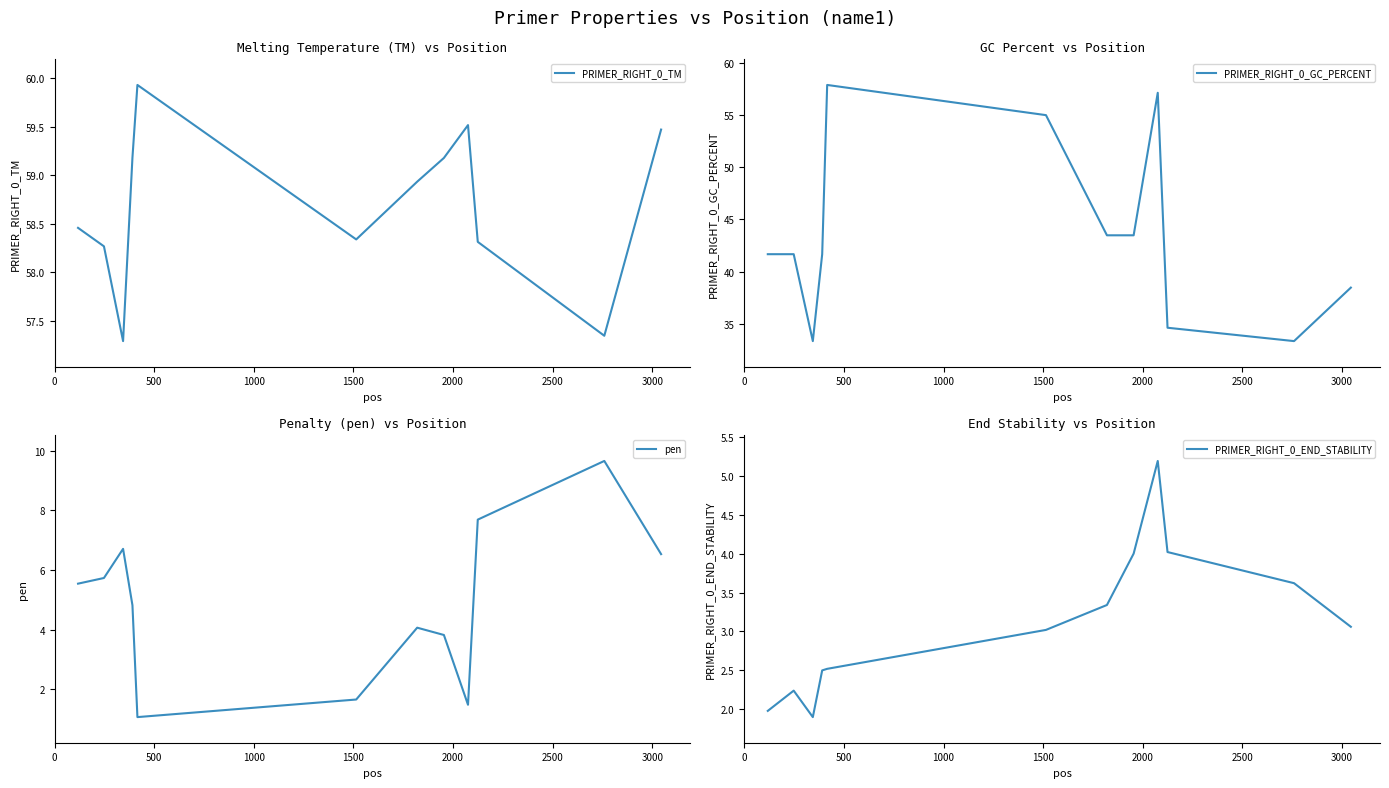

What is the difference between the maximum and minimum values in the PRIMER_RIGHT_0_END_STABILITY series?

3.3